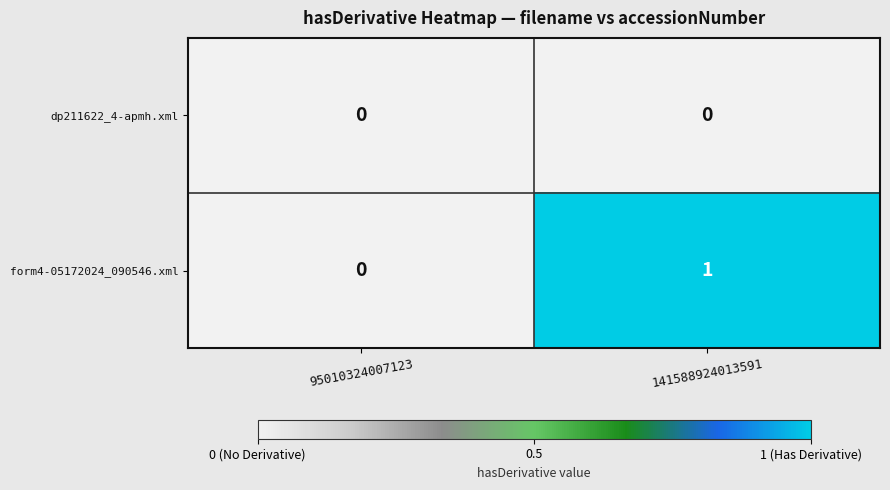

Which series has the largest total across all categories?

form4-05172024_090546.xml